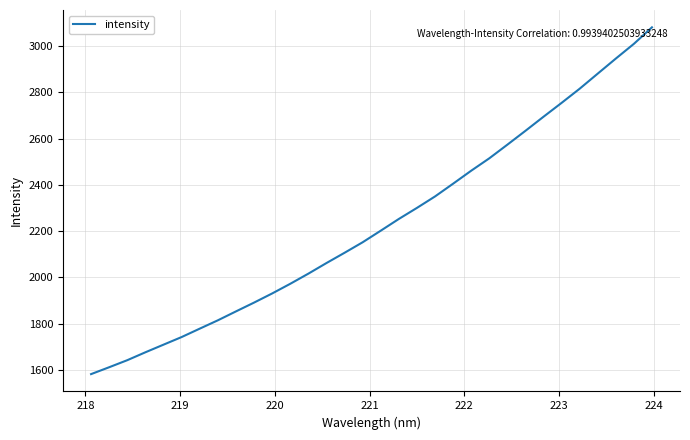

What is the smallest value displayed?

1581.9